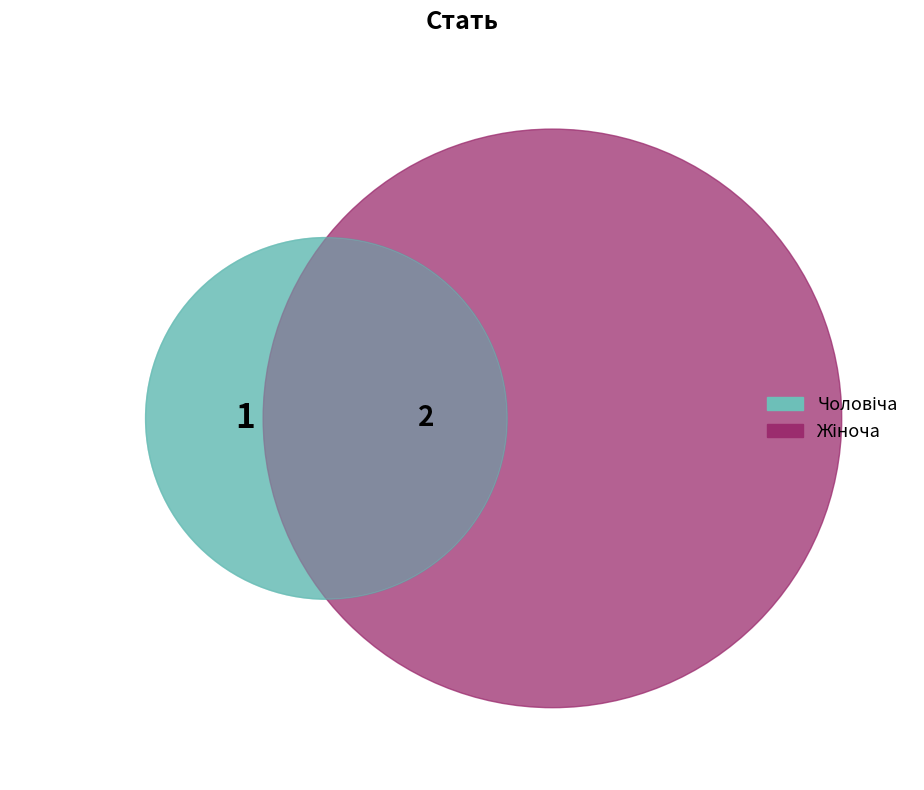

To the nearest percent, what is the difference between the largest and smallest slice percentages?

33%